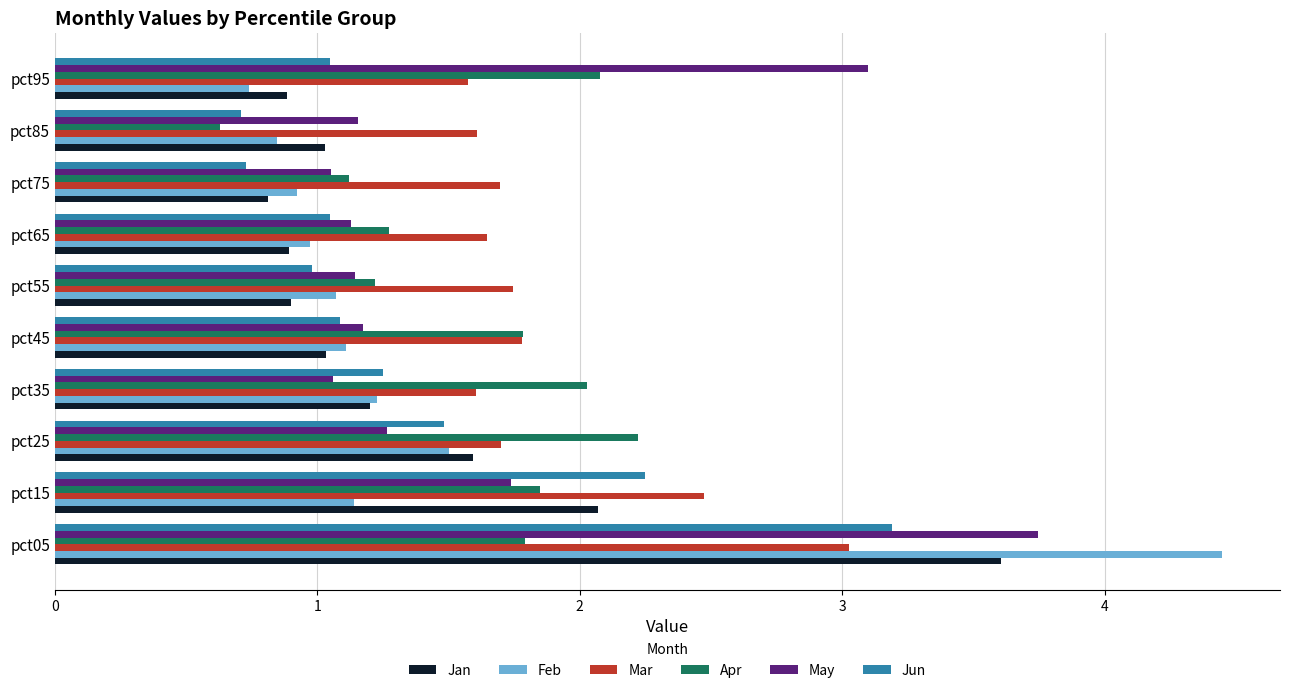

How many values in the Feb series exceed 1?

6